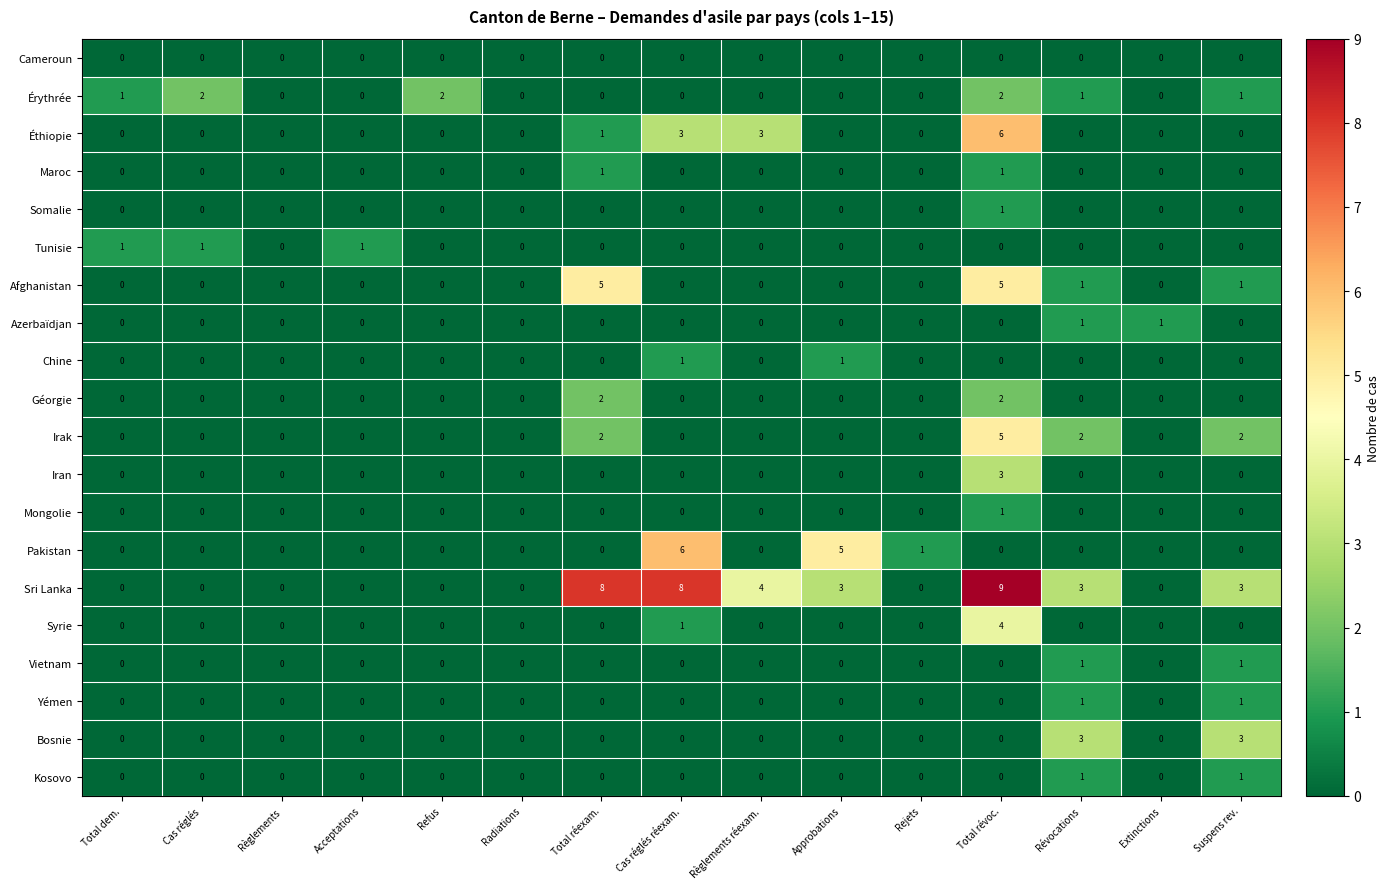

What is the greatest value displayed?

9